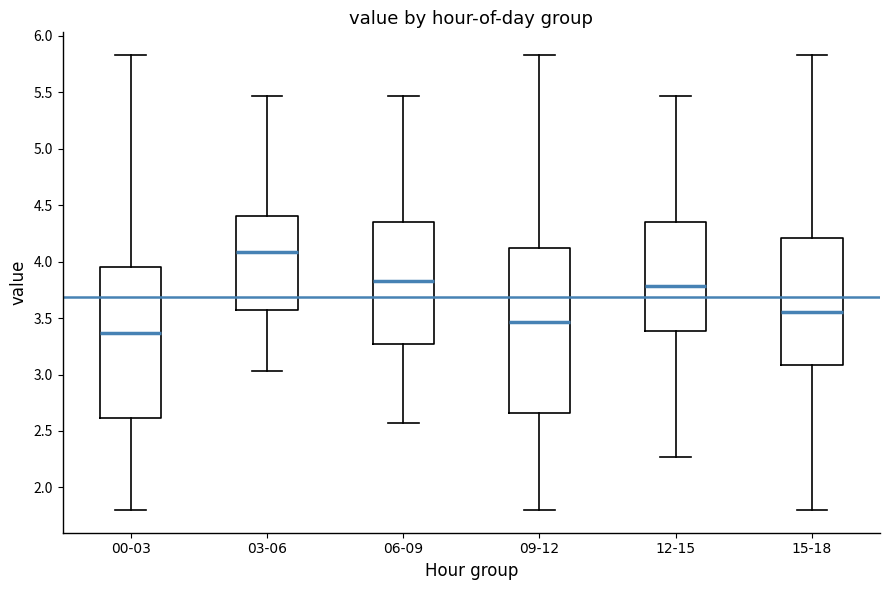

Comparing the boxes themselves (not the whiskers), which one is the tallest?

09-12